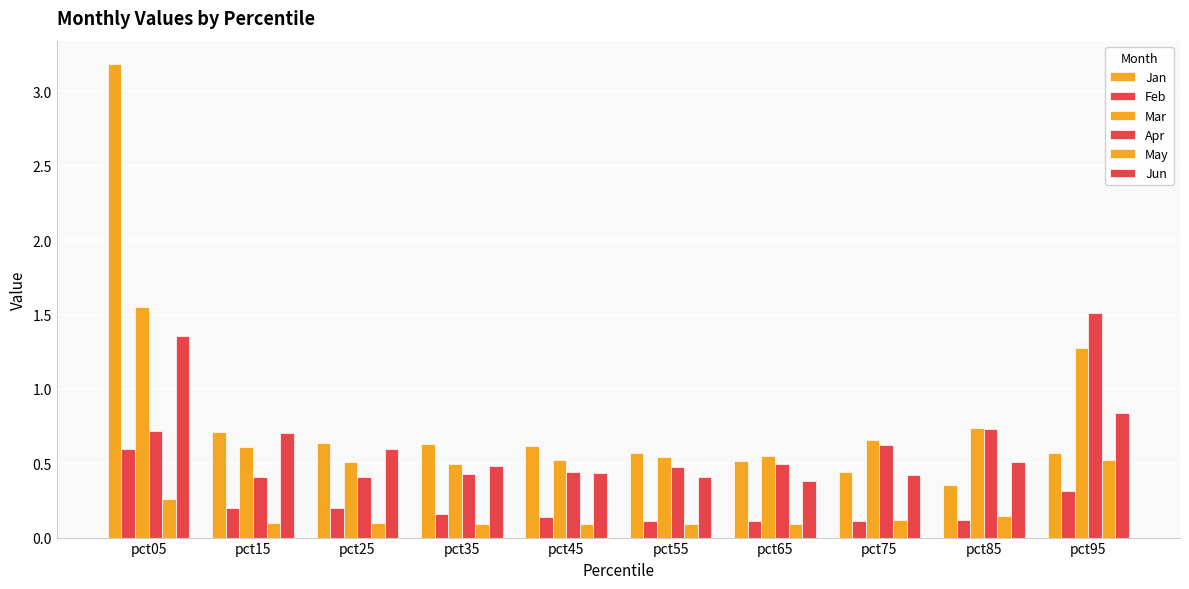

How many distinct data groups are displayed?

6